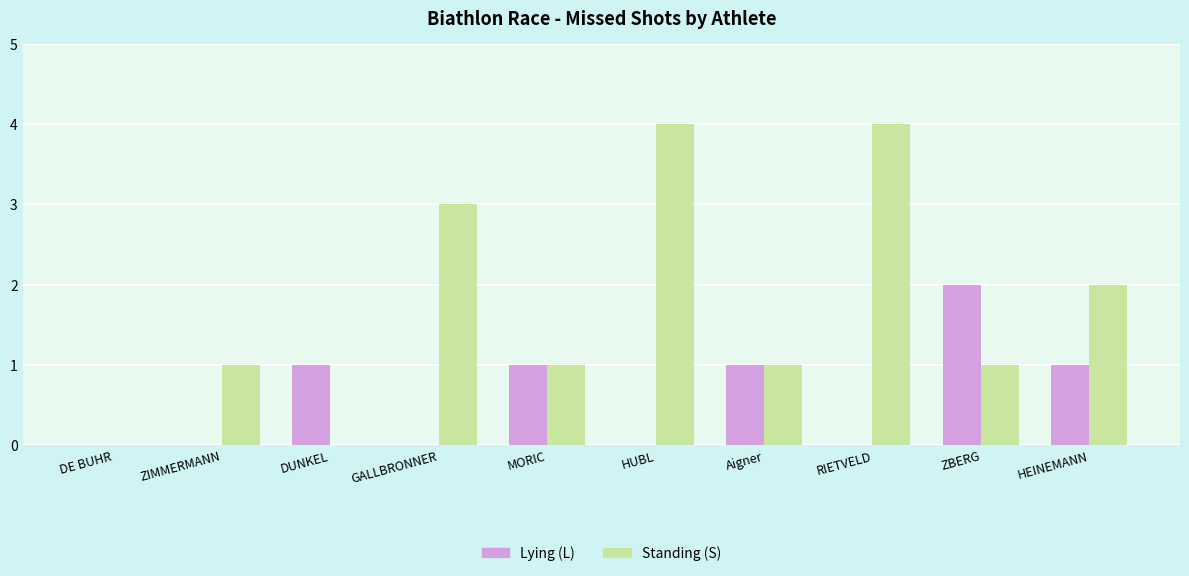

Which series has the largest range (max minus min)?

Standing (S)